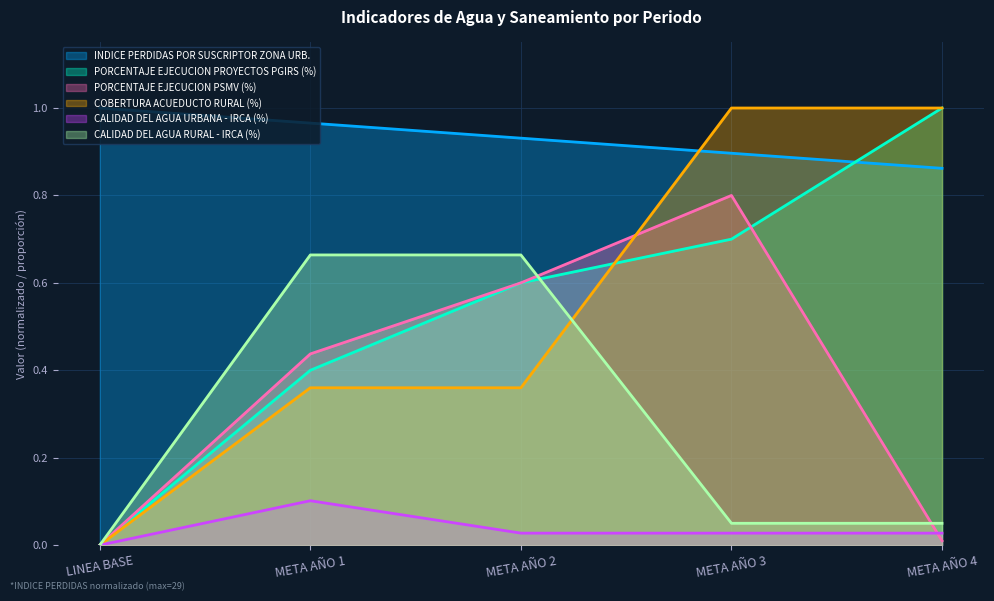

What is the label of the 1st point from the left?

LINEA BASE